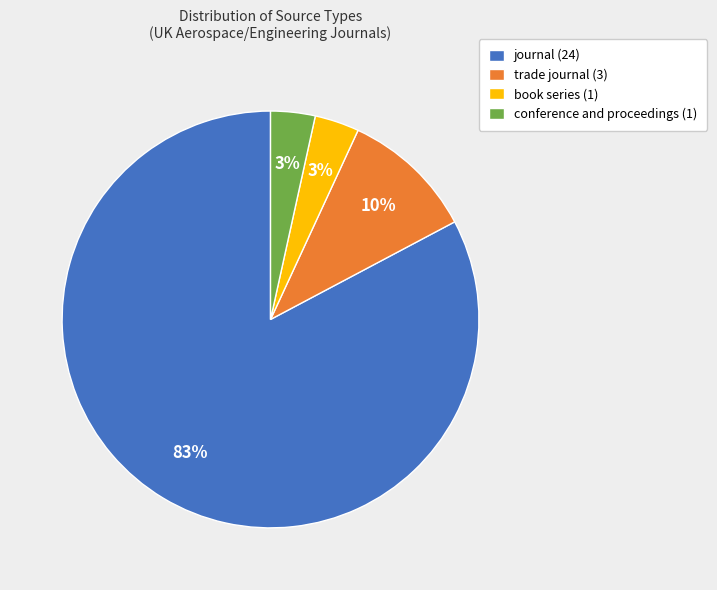

Is it true that trade journal is 10% of the pie?

True